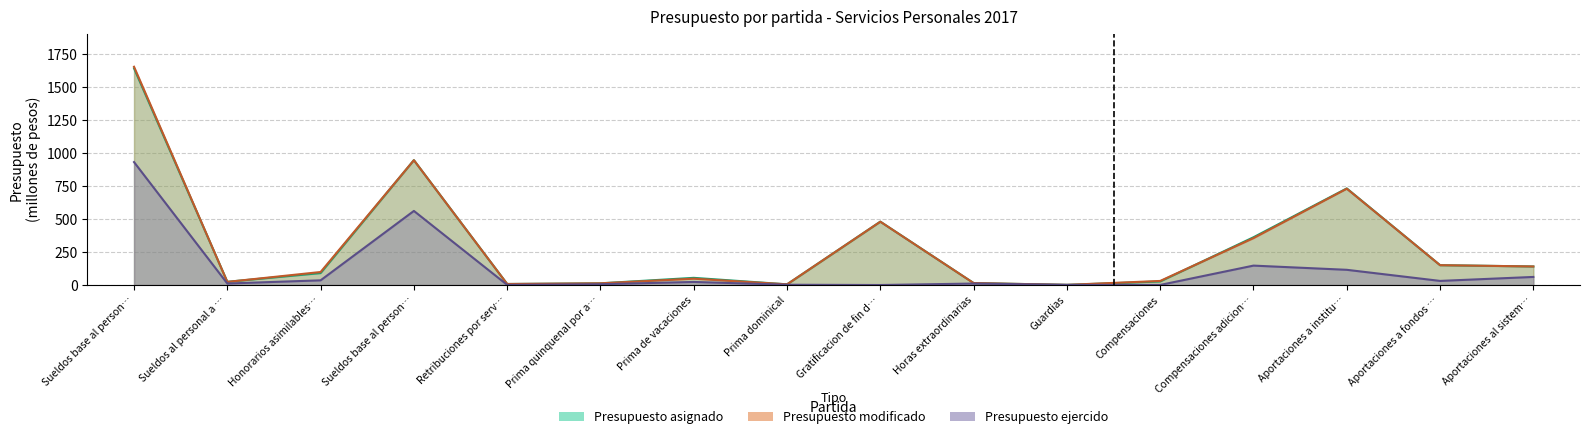

Between Compensaciones adicion… and Prima dominical, which is larger?

Compensaciones adicion…